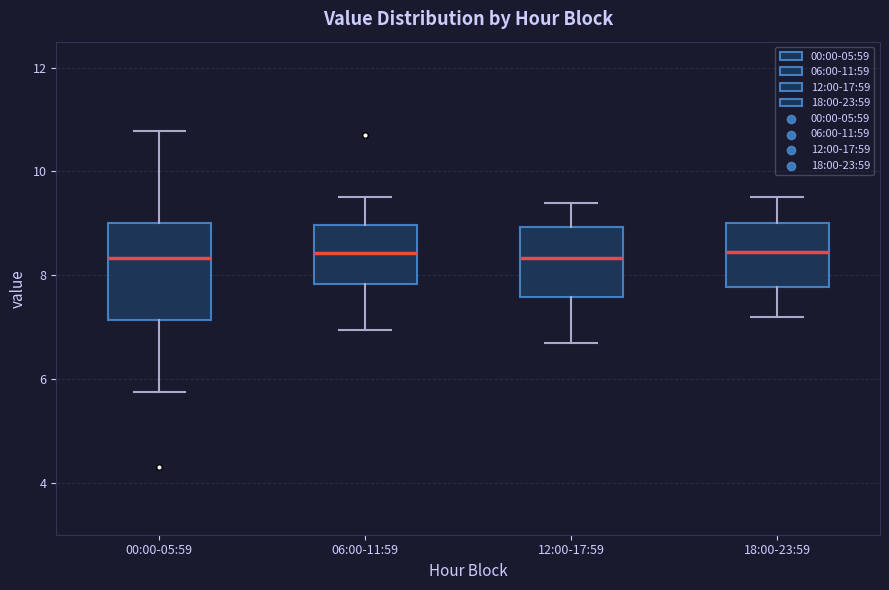

Comparing the boxes themselves (not the whiskers), which one is the tallest?

00:00-05:59